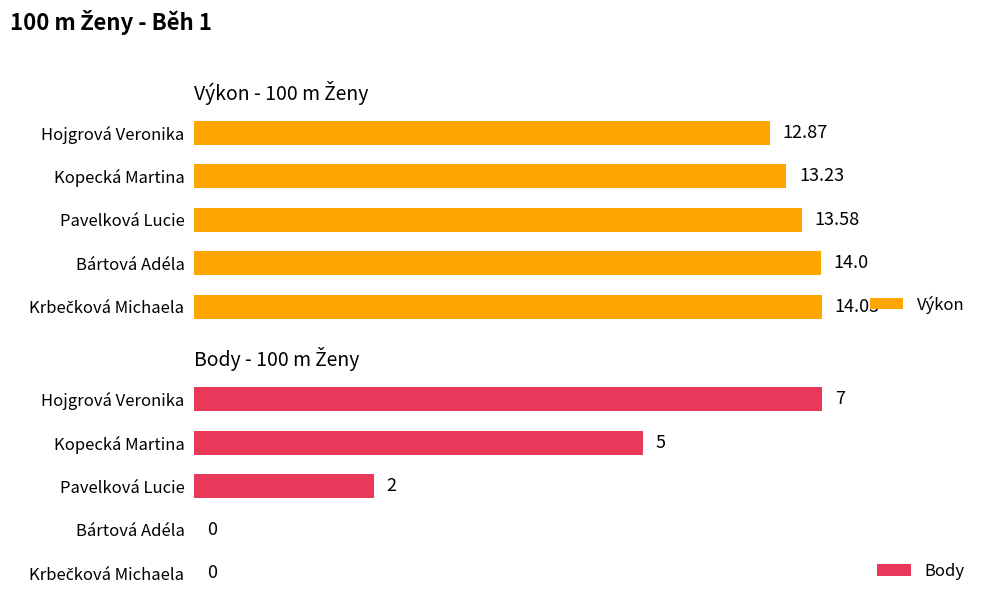

What is the maximum value shown in the chart?

14.0